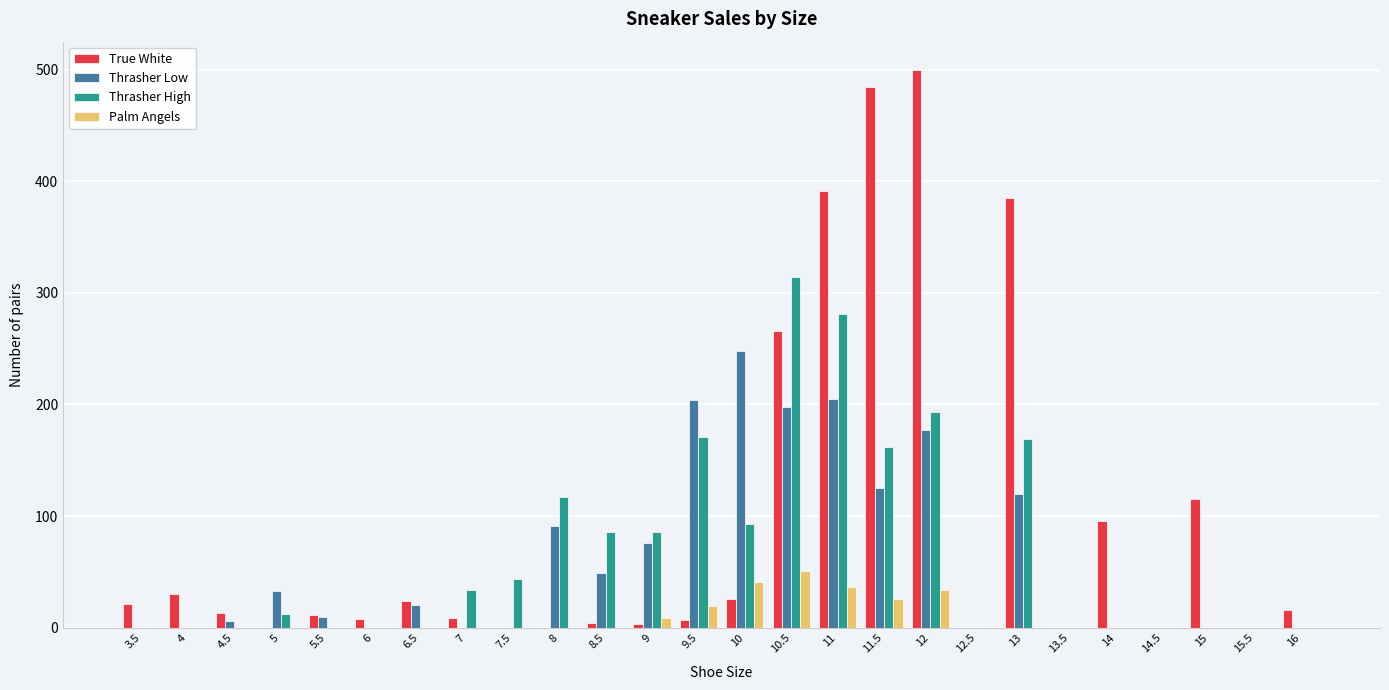

Which series changed the most between 13 and 15.5?

True White